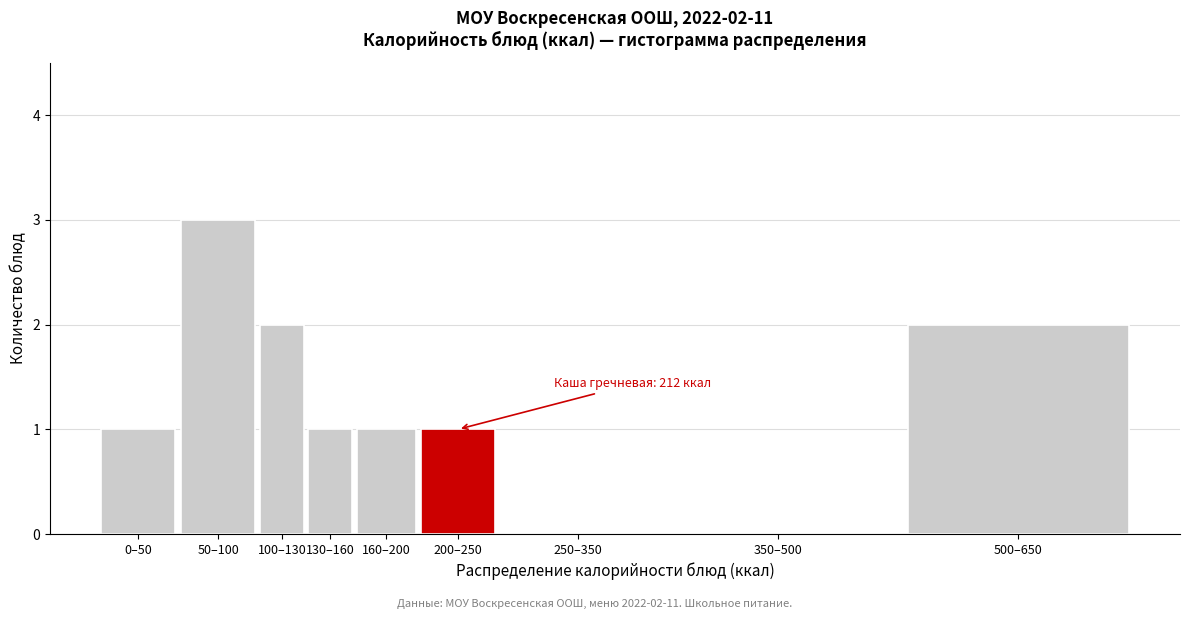

Reading left to right, what are all the values shown in this chart?

0–50=1	50–100=3	100–130=2	130–160=1	160–200=1	200–250=1	250–350=0	350–500=0	500–650=2